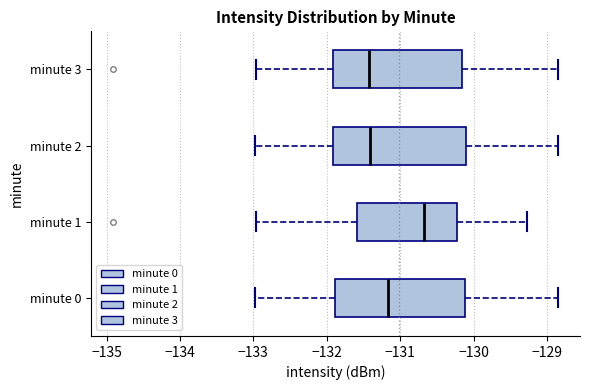

Reading bottom to top, transcribe this box plot: for each box, give where its median line is, the range the box spans, and where its two whiskers end, as read against the x-axis. The values are not printed on the chart, so give them approximately, as read against the axis.

minute 0: median -131.2, box -131.9 to -130.1, whiskers -133.0 to -128.9
minute 1: median -130.7, box -131.6 to -130.2, whiskers -133.0 to -129.3
minute 2: median -131.4, box -131.9 to -130.1, whiskers -133.0 to -128.9
minute 3: median -131.4, box -131.9 to -130.2, whiskers -133.0 to -128.9